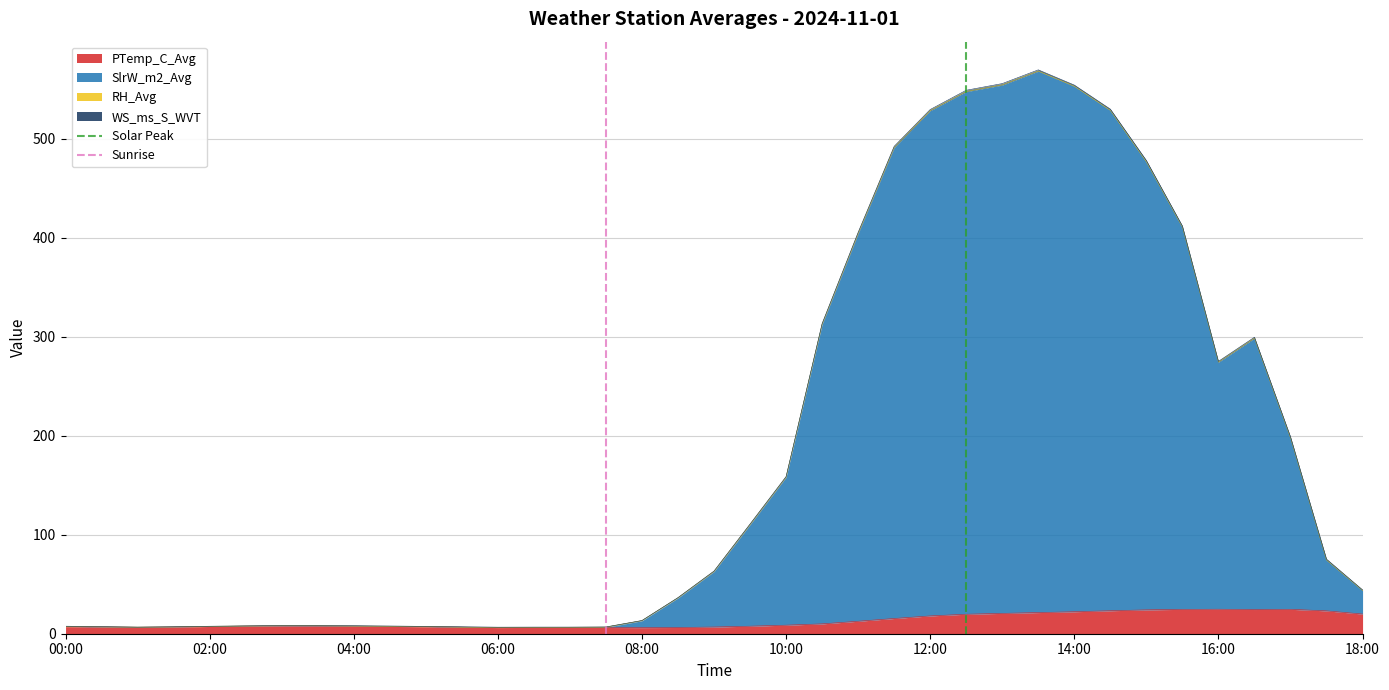

Is it true that PTemp_C_Avg equals 6.2 at 06:00?

True